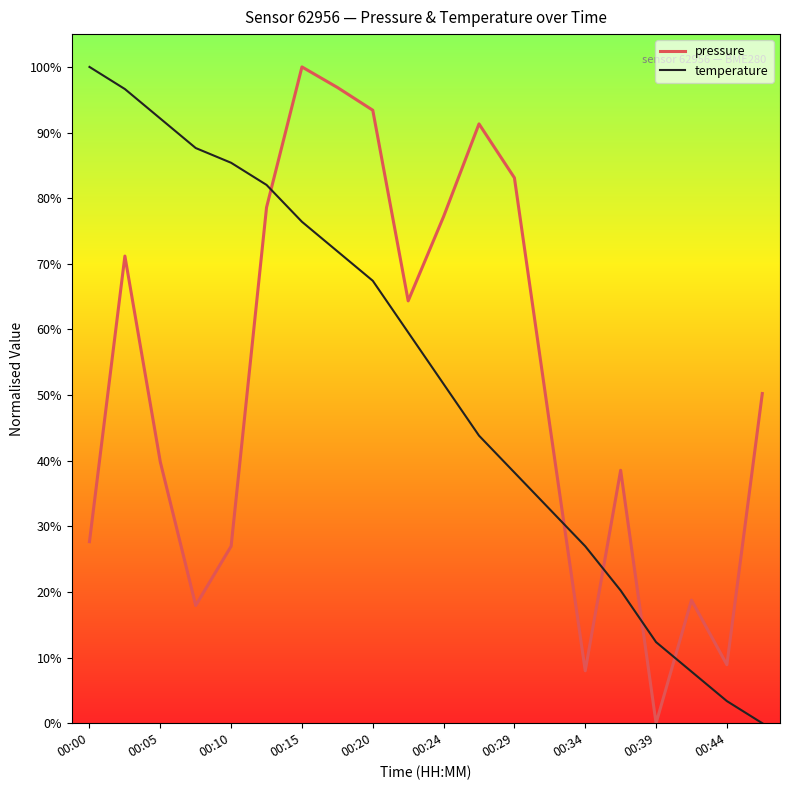

What is the greatest value displayed?

100.0